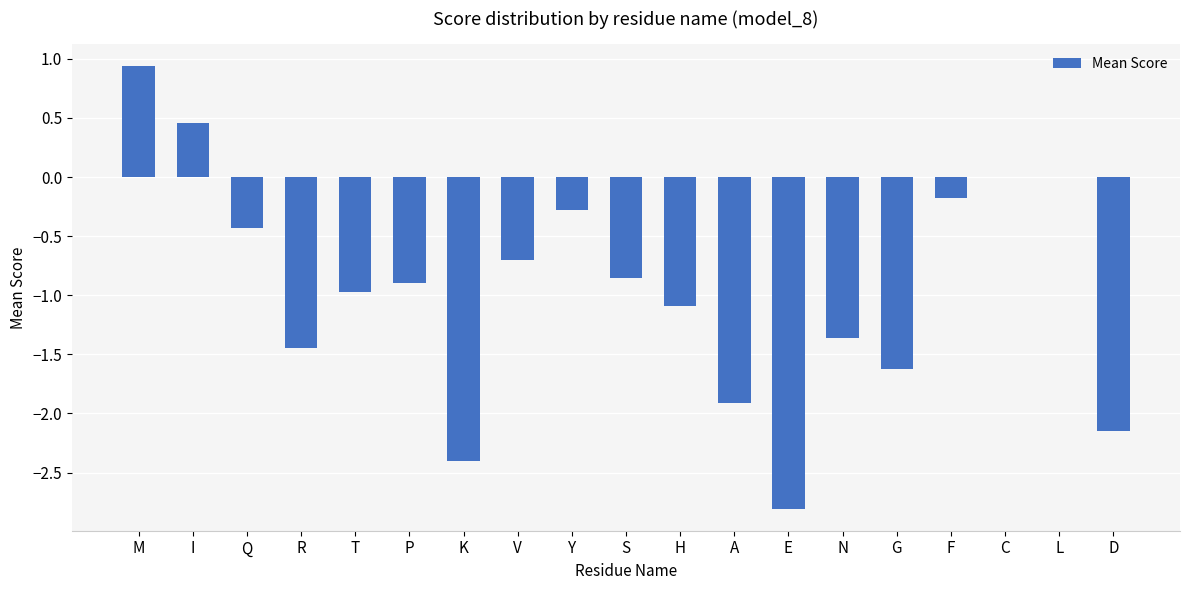

What is the sum of all values?

-17.7